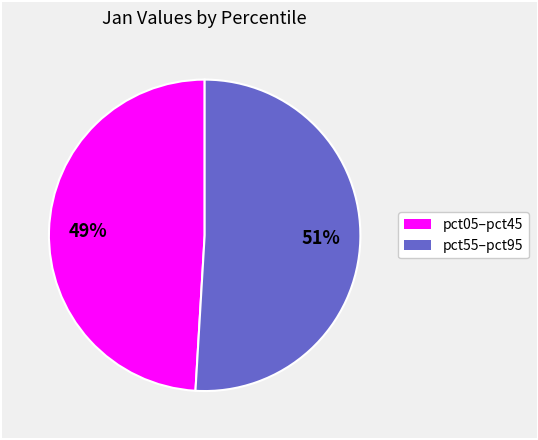

Does any single category account for the majority?

Yes